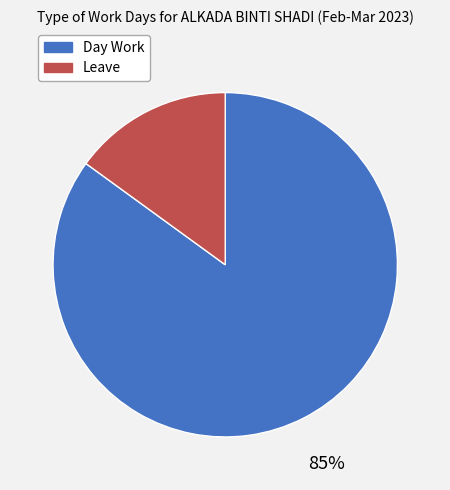

True or false: Leave accounts for 15% of the total.

True